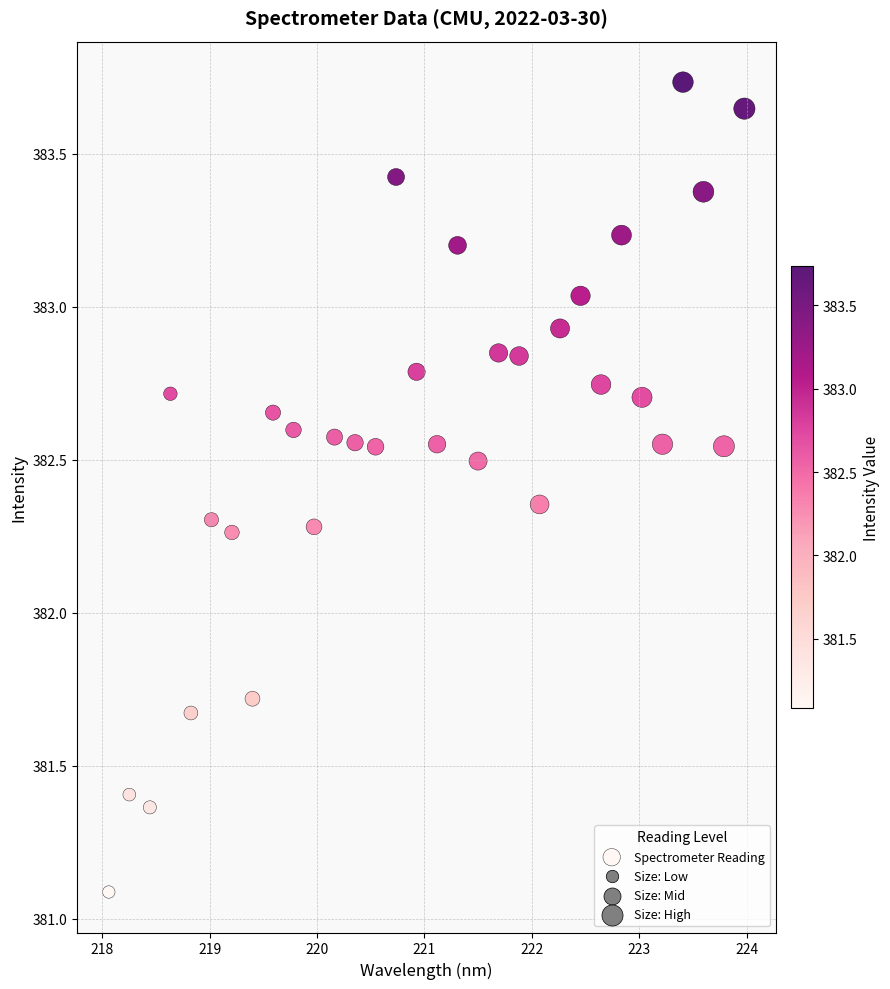

What is the range of X values (max minus min)?

5.9